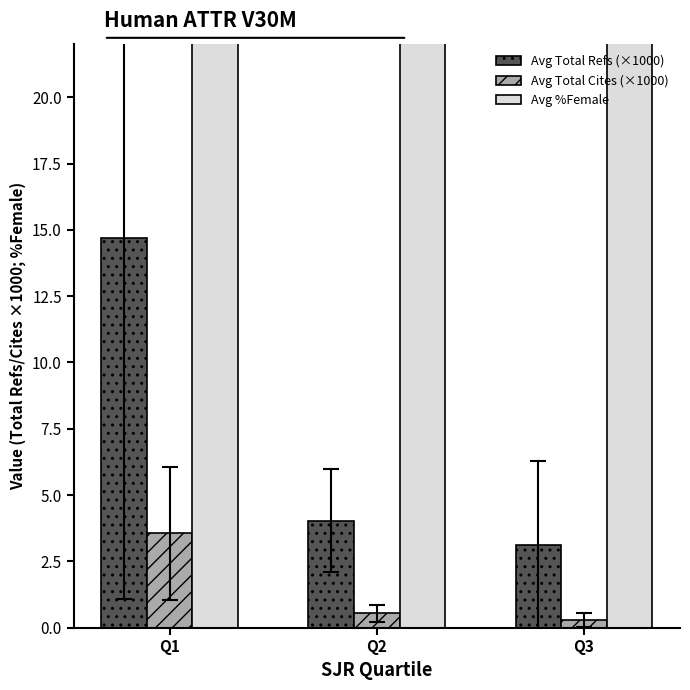

What is the value of the Avg %Female bar at the 3rd from the left?

39.0